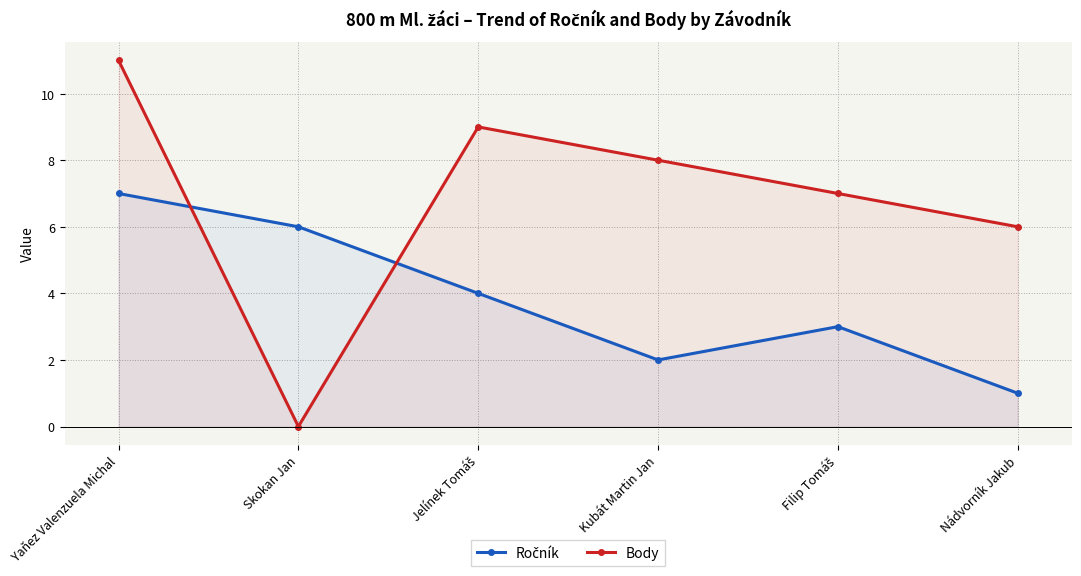

What is the value of the Body point at the 1st from the left?

11